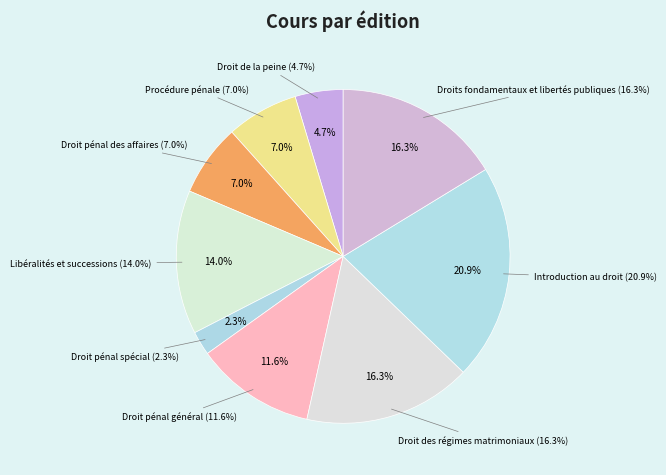

Is it true that Droit pénal général is 1% of the pie?

False